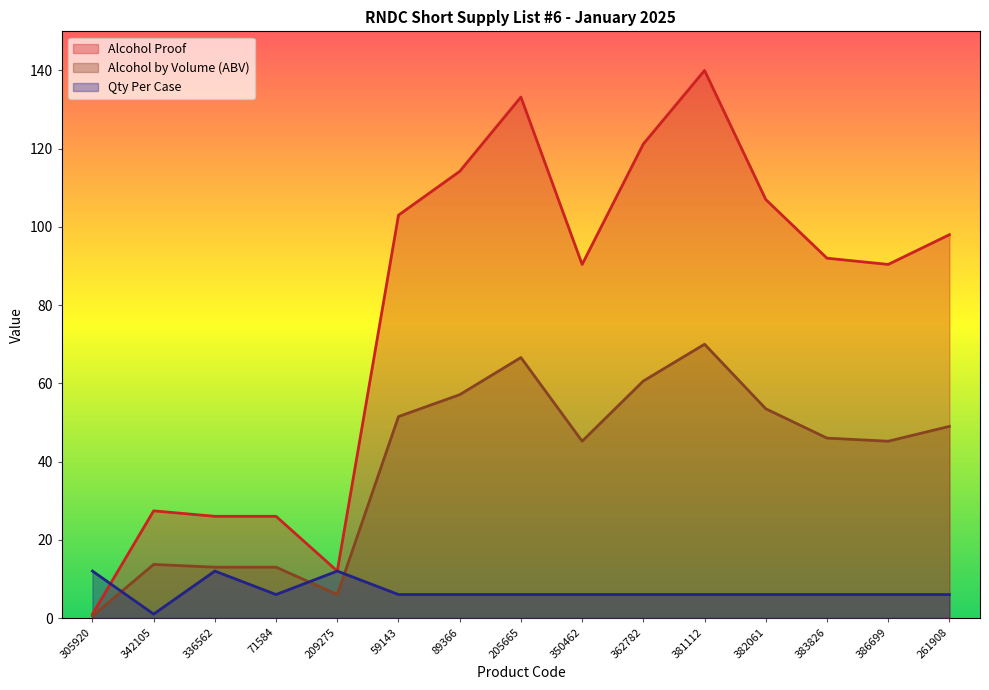

At how many categories does at least one series exceed 15?

13